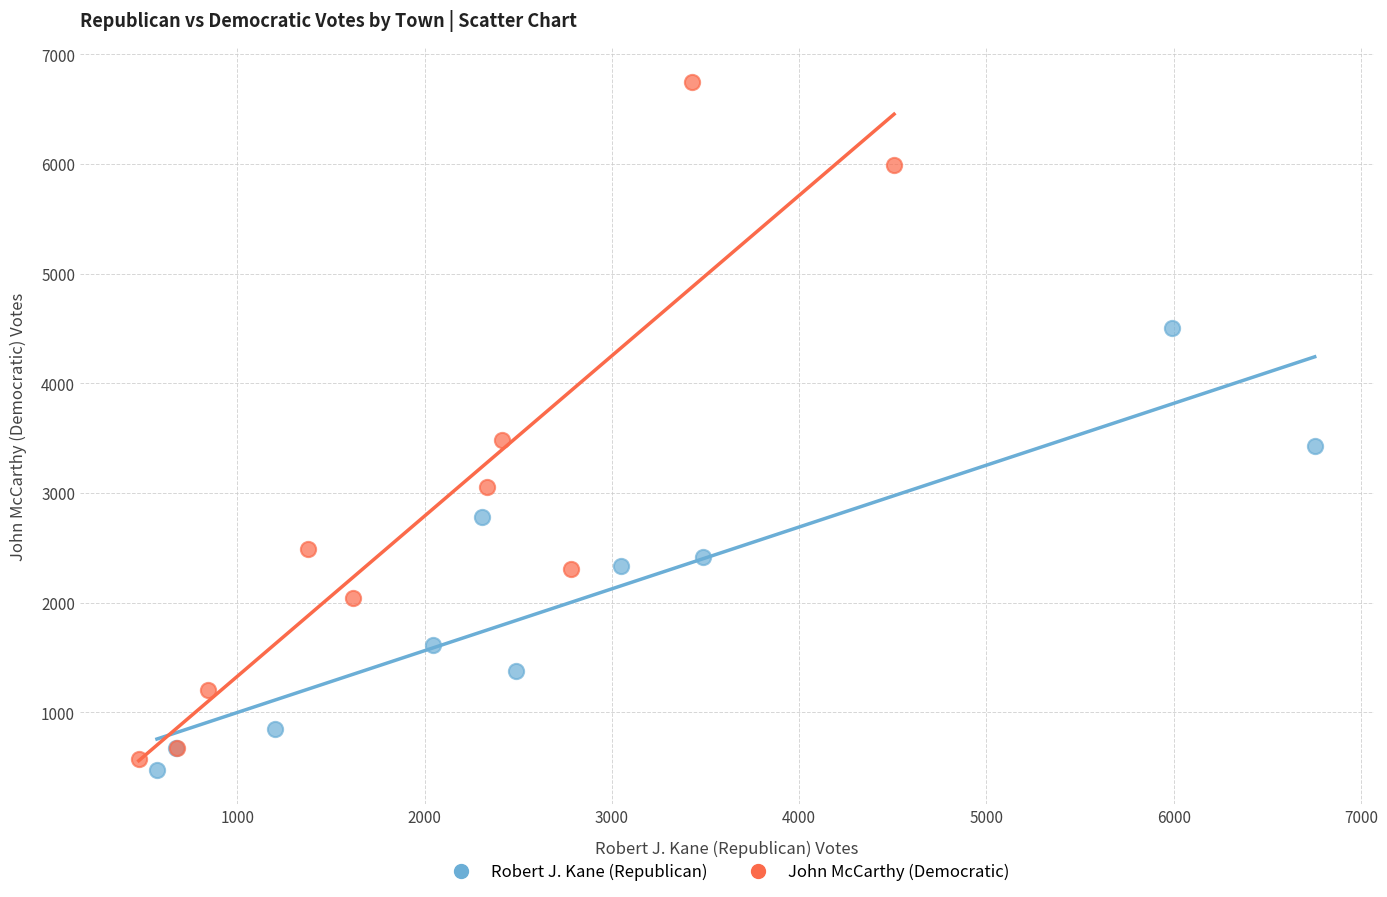

Which series has the largest Y range (max minus min)?

John McCarthy (Democratic)